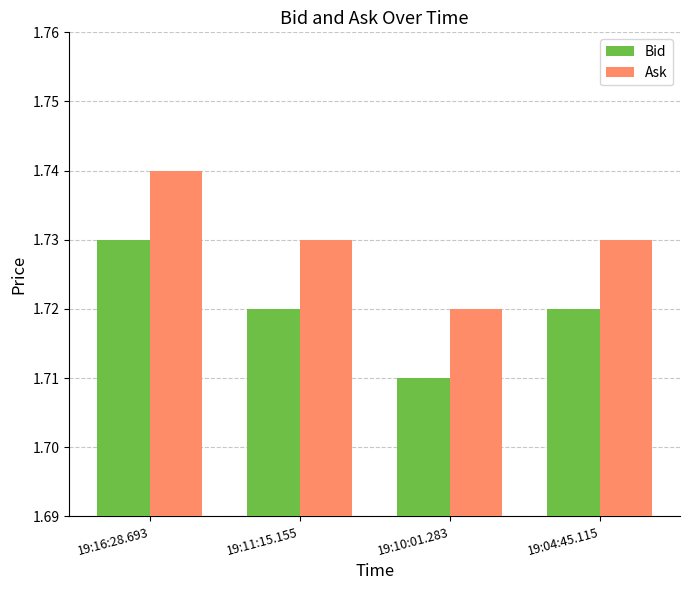

At how many categories does at least one series exceed 1?

4